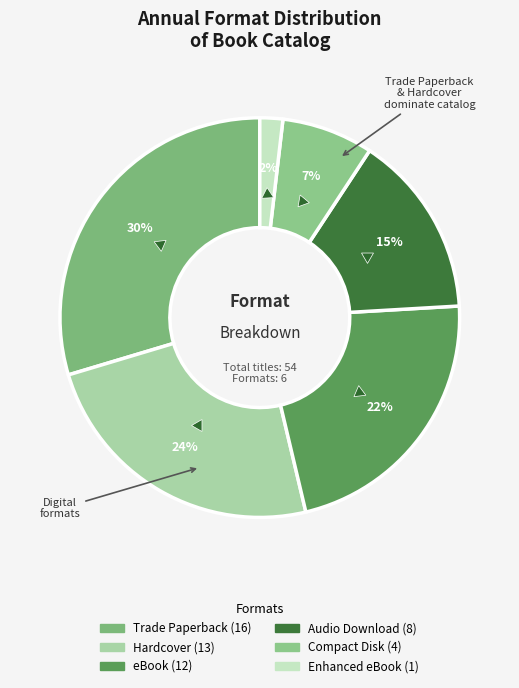

Combined, do Audio Download and Hardcover account for over 50%?

No